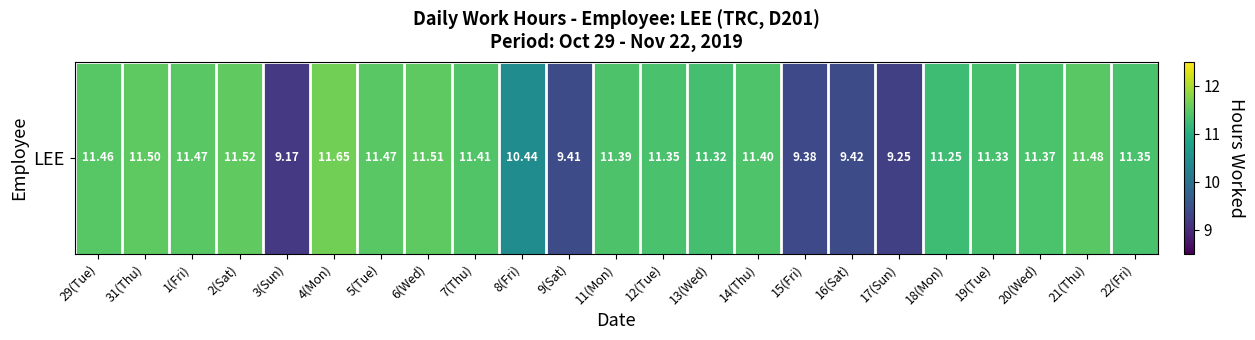

What is the change in value from 5(Tue) to 13(Wed)?

-0.2